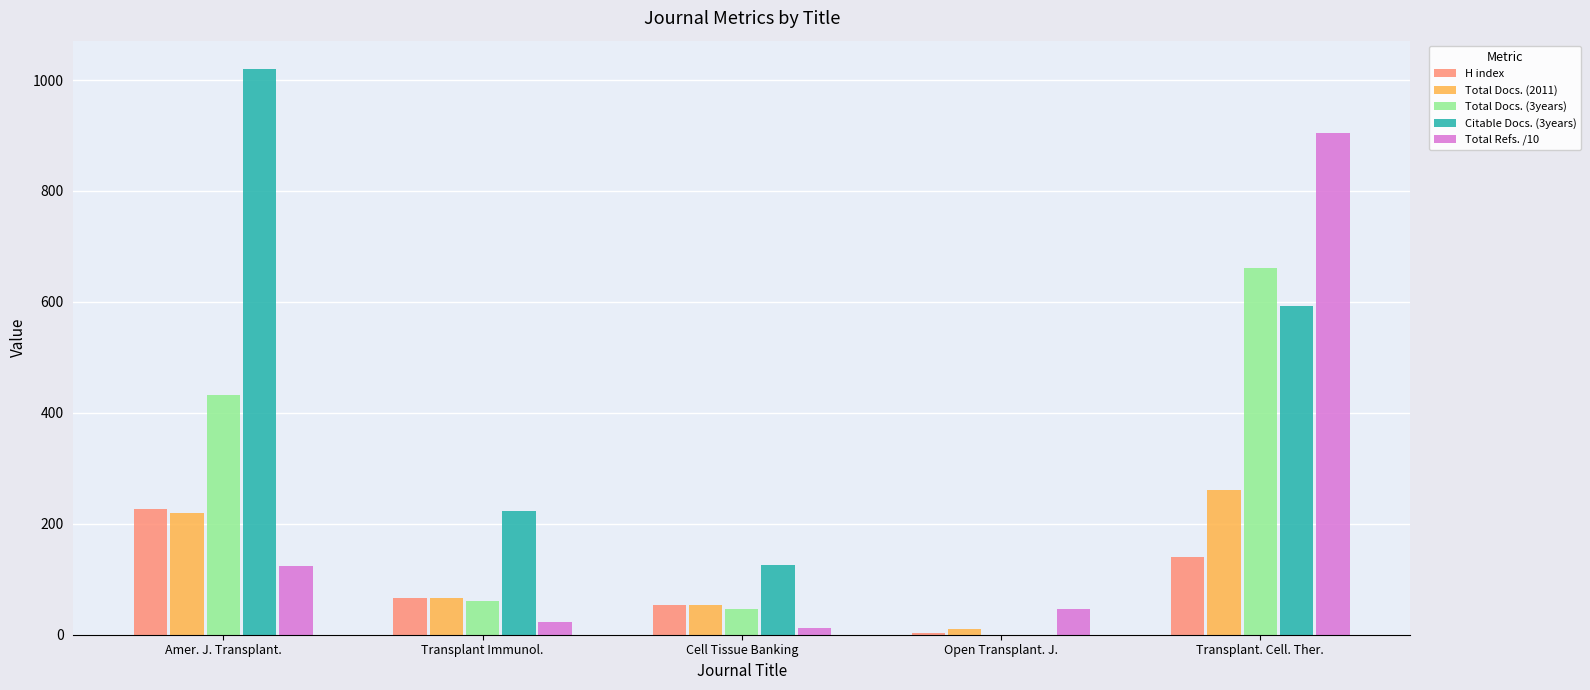

How many distinct data groups are displayed?

5